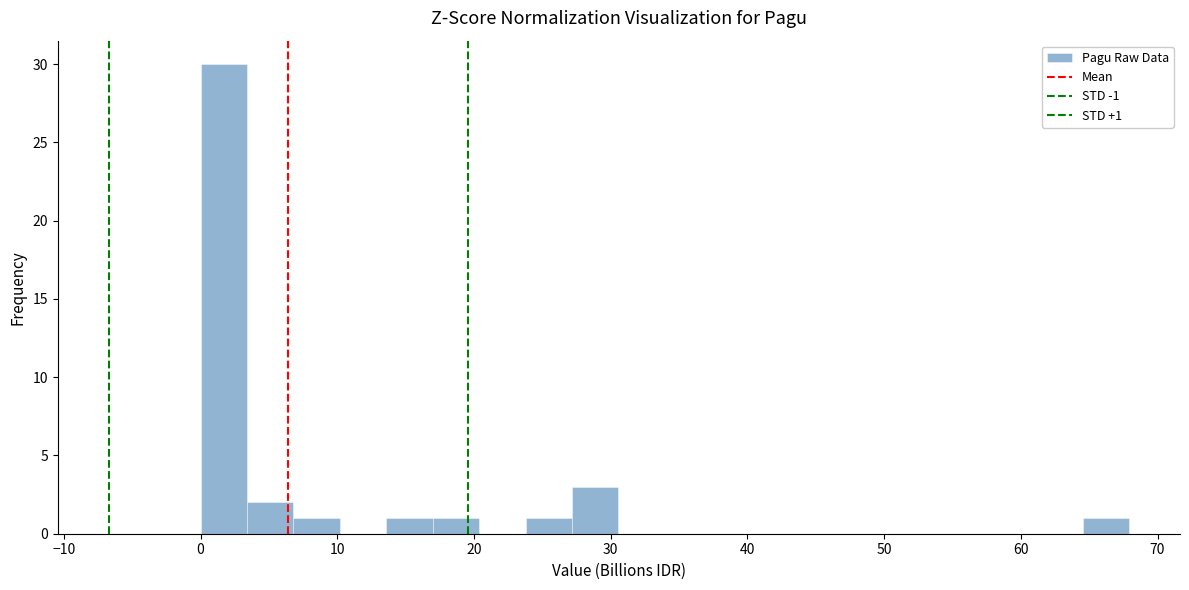

Around what value on the x-axis is the tallest bar? Give the approximate position of its centre, as read against the axis.

2